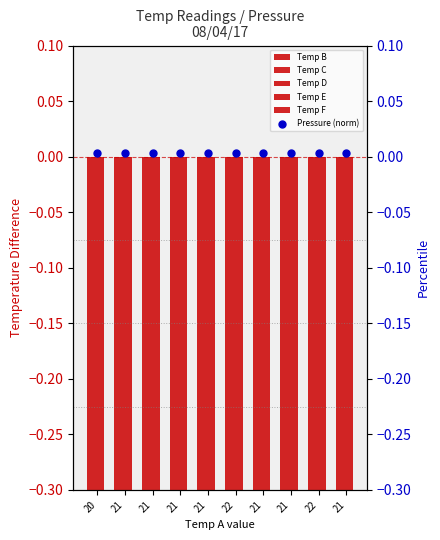

Which series has the largest total across all categories?

Pressure (norm)